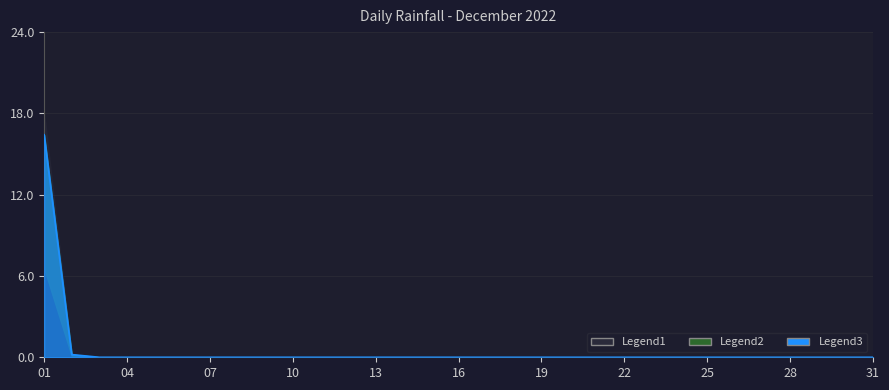

List the labels in order of value, smallest first.

2022-12-03, 2022-12-04, 2022-12-05, 2022-12-06, 2022-12-07, 2022-12-08, 2022-12-09, 2022-12-10, 2022-12-11, 2022-12-12, 2022-12-13, 2022-12-14, 2022-12-15, 2022-12-16, 2022-12-17, 2022-12-18, 2022-12-19, 2022-12-20, 2022-12-21, 2022-12-22, 2022-12-23, 2022-12-24, 2022-12-25, 2022-12-26, 2022-12-27, 2022-12-28, 2022-12-29, 2022-12-30, 2022-12-31, 2022-12-02, 2022-12-01